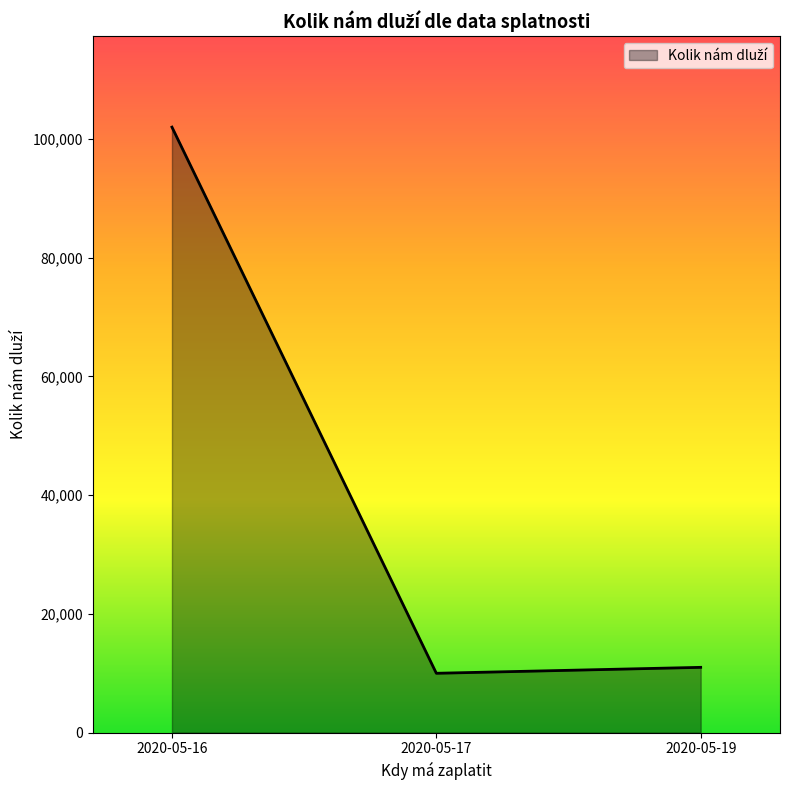

What is the sum of all values?

123000